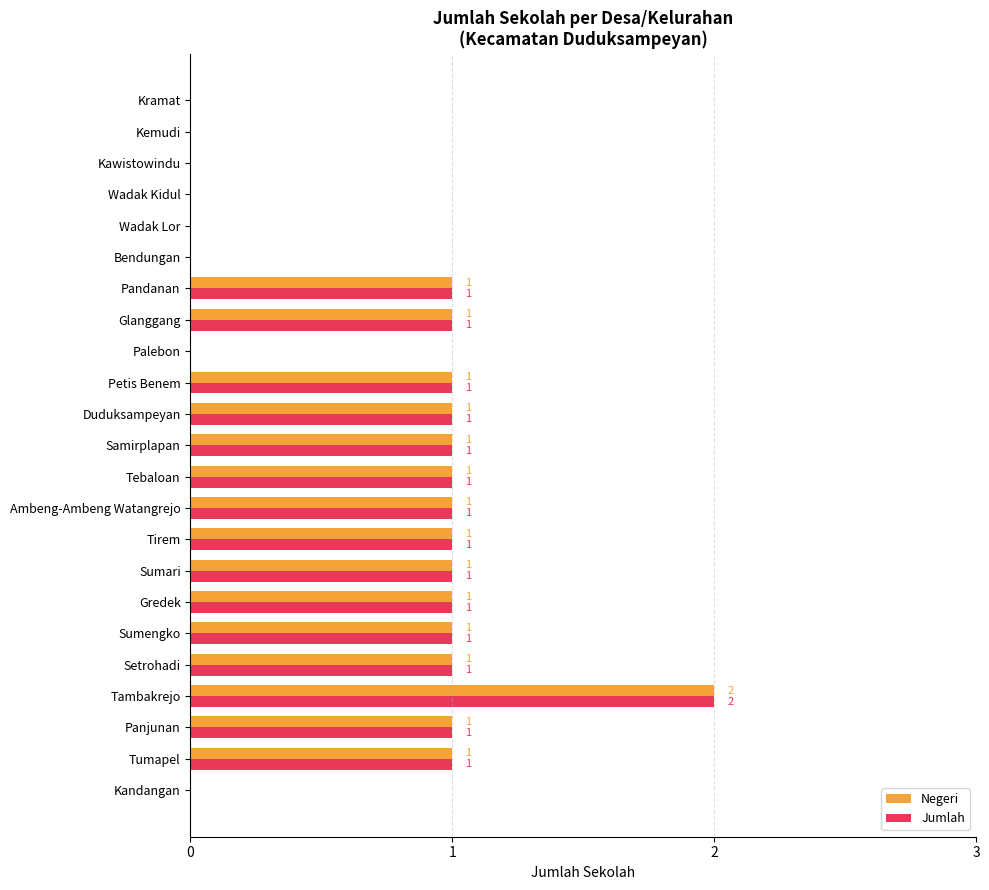

True or false: Jumlah has a value of -1 at Palebon.

False